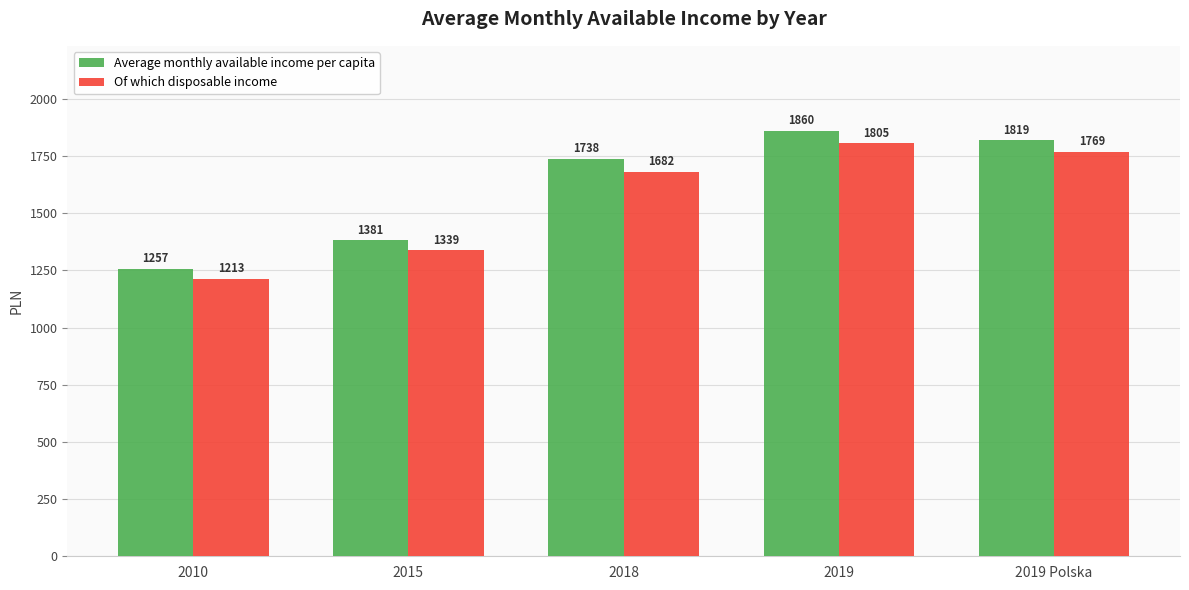

Which series changed the most between 2010 and 2018?

Average monthly available income per capita